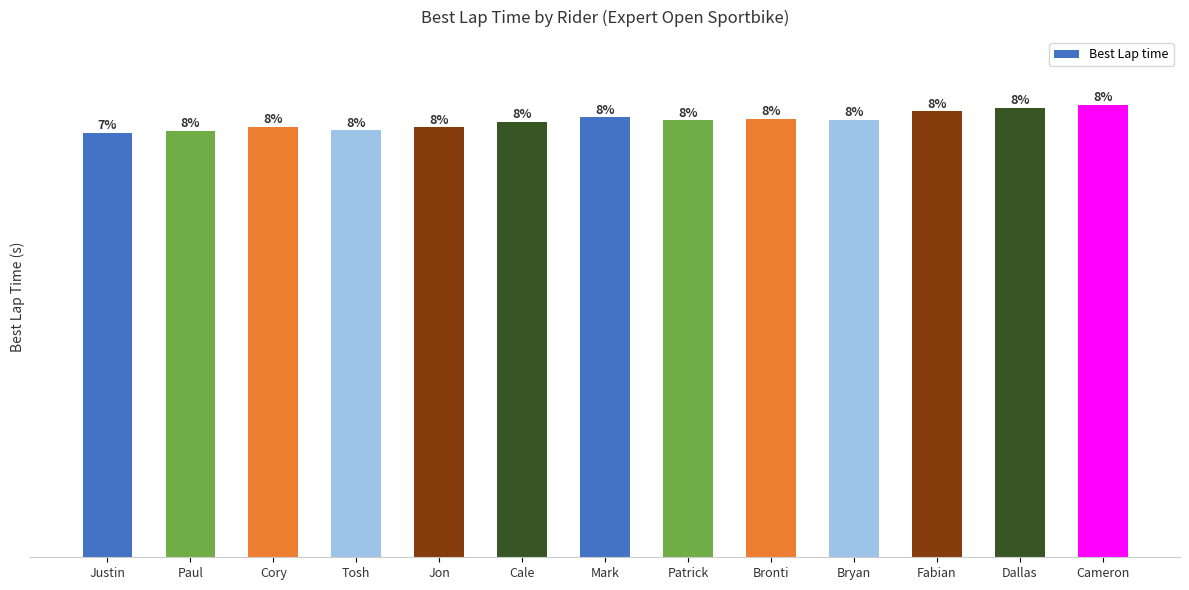

Does the chart contain any negative values?

No